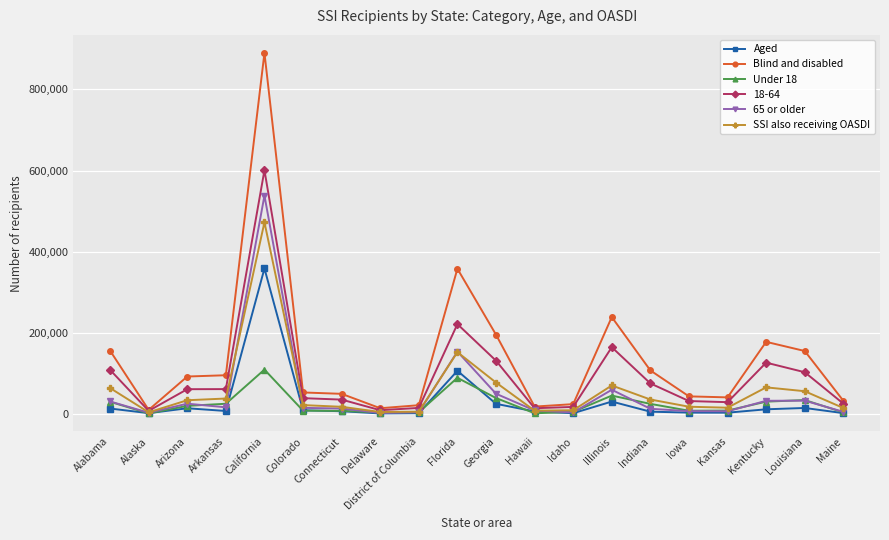

What is the smallest value displayed?

1291